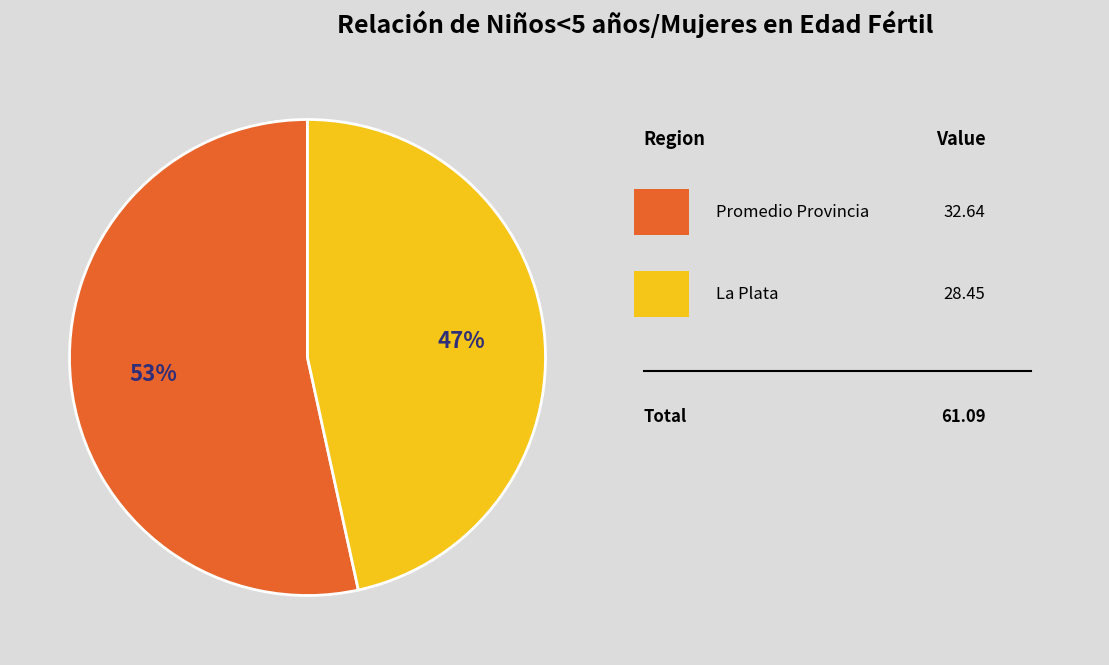

To the nearest percent, what is the average slice percentage?

50%